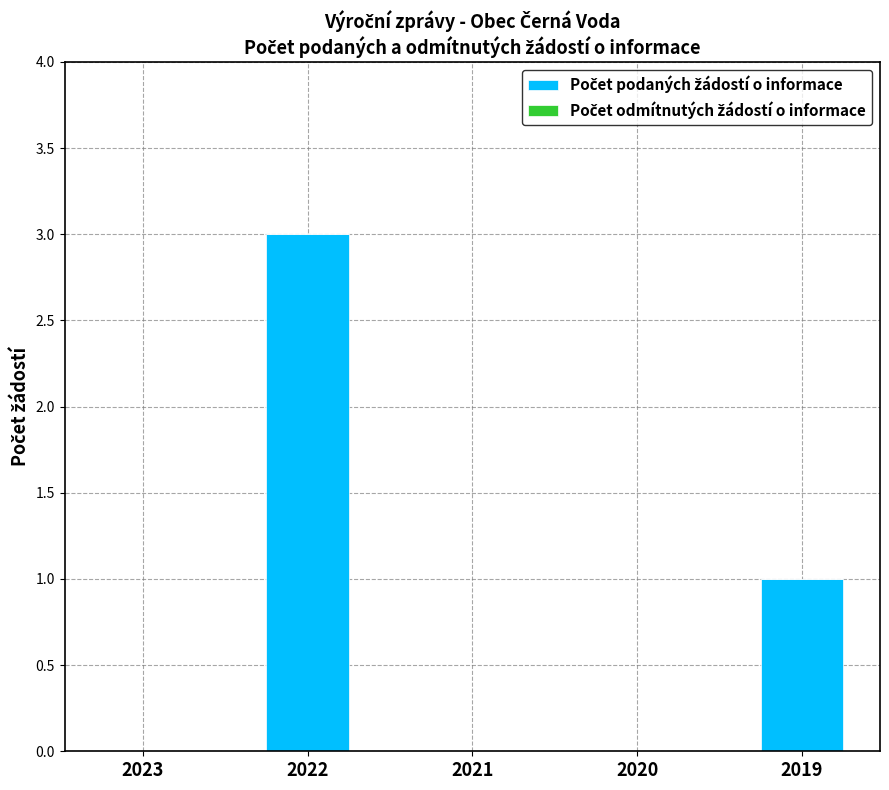

True or false: the data shows 1 at 2020.

False